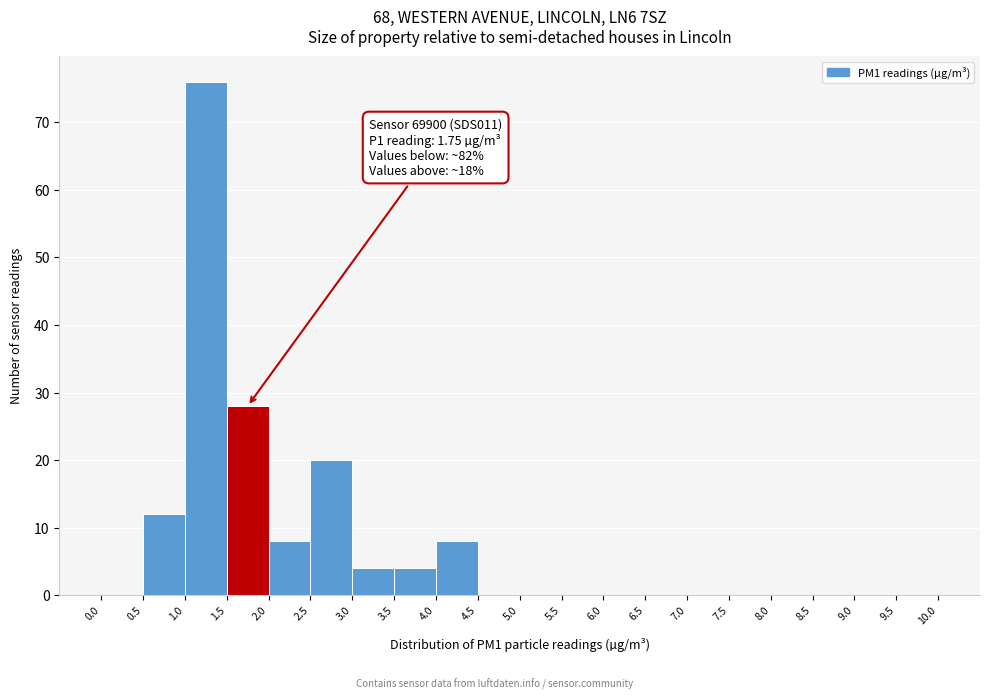

Which range on the x-axis has the tallest bar?

1.0 to 1.5